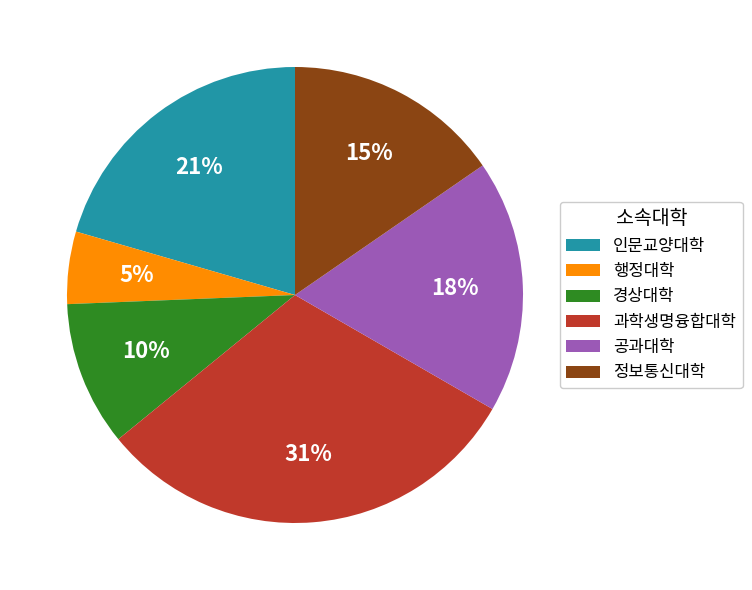

What percentage is the 행정대학 slice, to the nearest percent?

5%